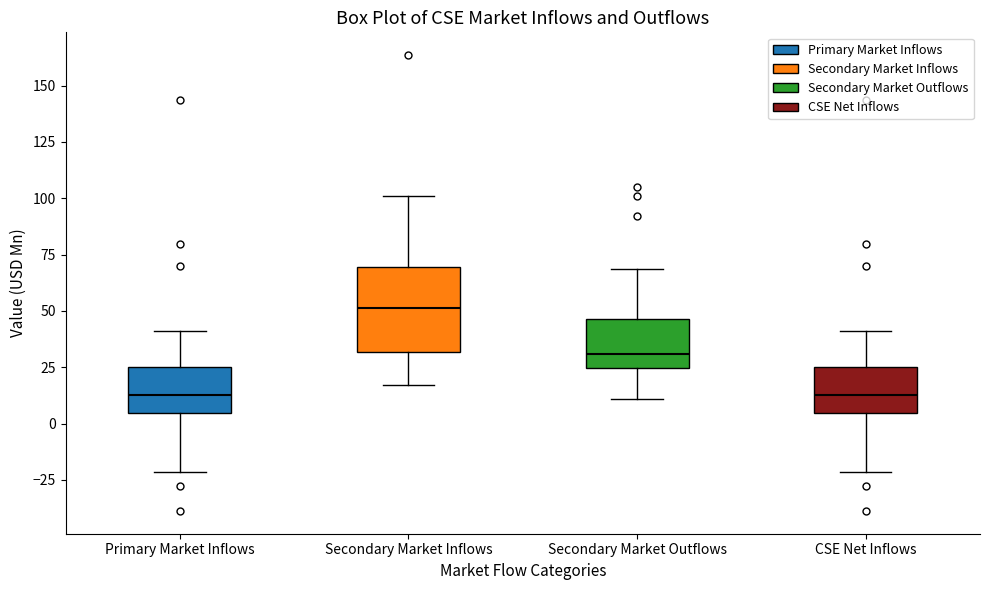

Which box is the tallest, from its lower edge to its upper edge?

Secondary Market Inflows